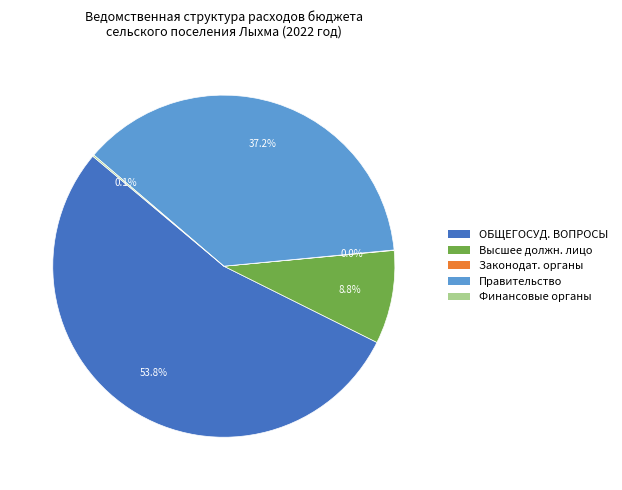

Does any single category account for the majority?

Yes